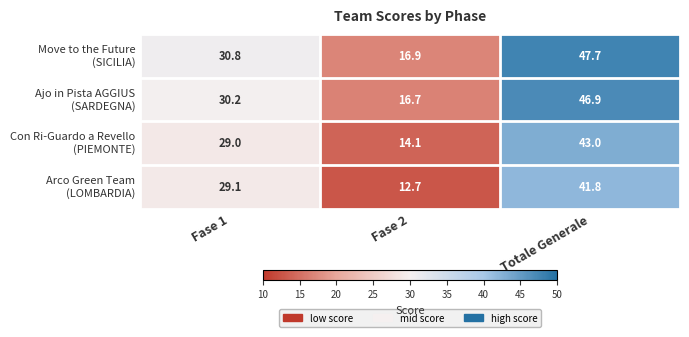

At which category is the sum across all series the highest?

Totale Generale